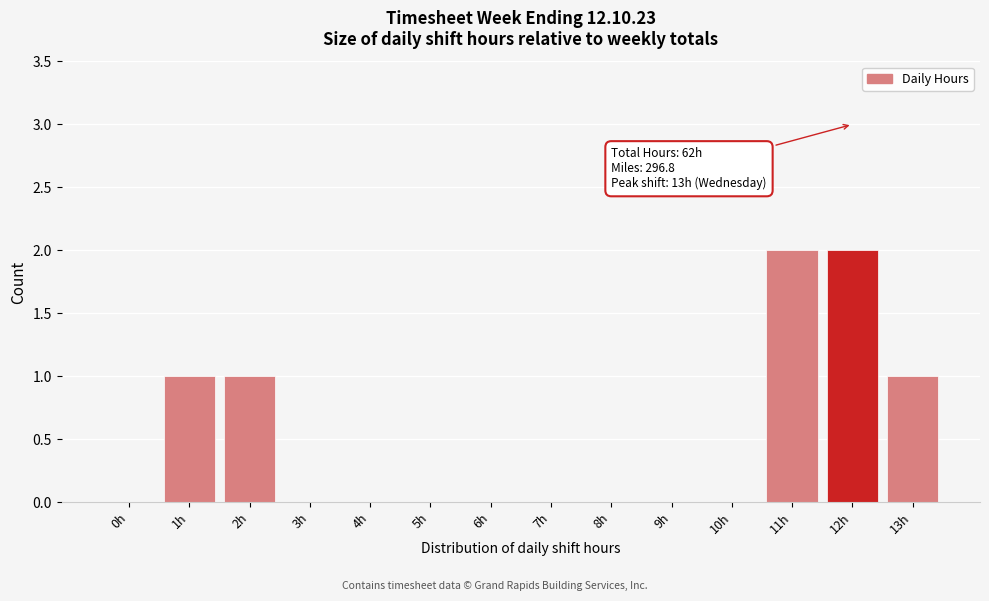

Reading left to right, what are all the values shown in this chart?

0h=0	1h=1	2h=1	3h=0	4h=0	5h=0	6h=0	7h=0	8h=0	9h=0	10h=0	11h=2	12h=2	13h=1